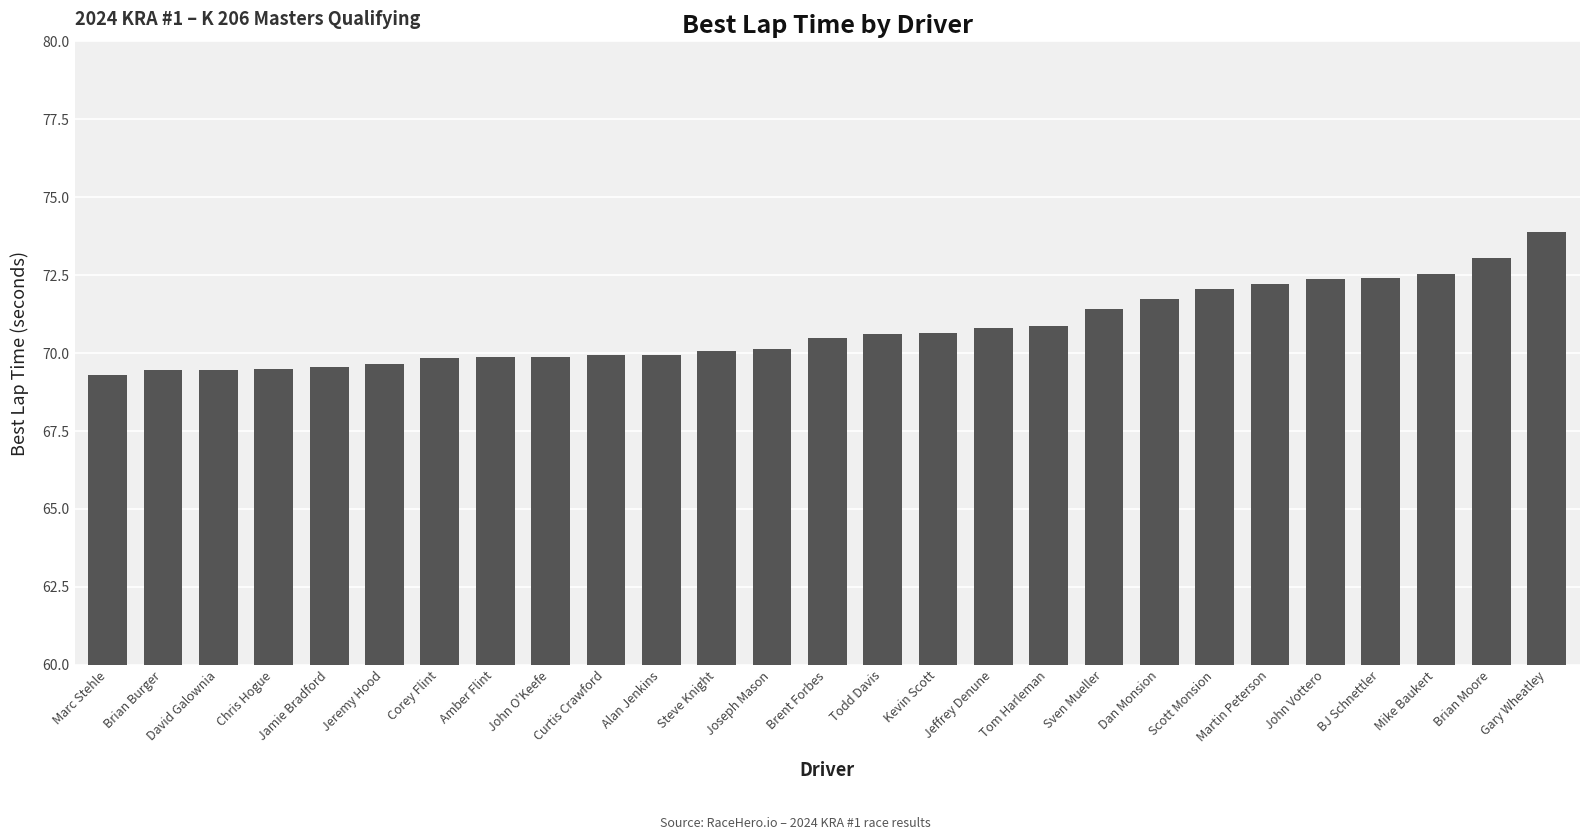

What is the minimum value shown in the chart?

69.3